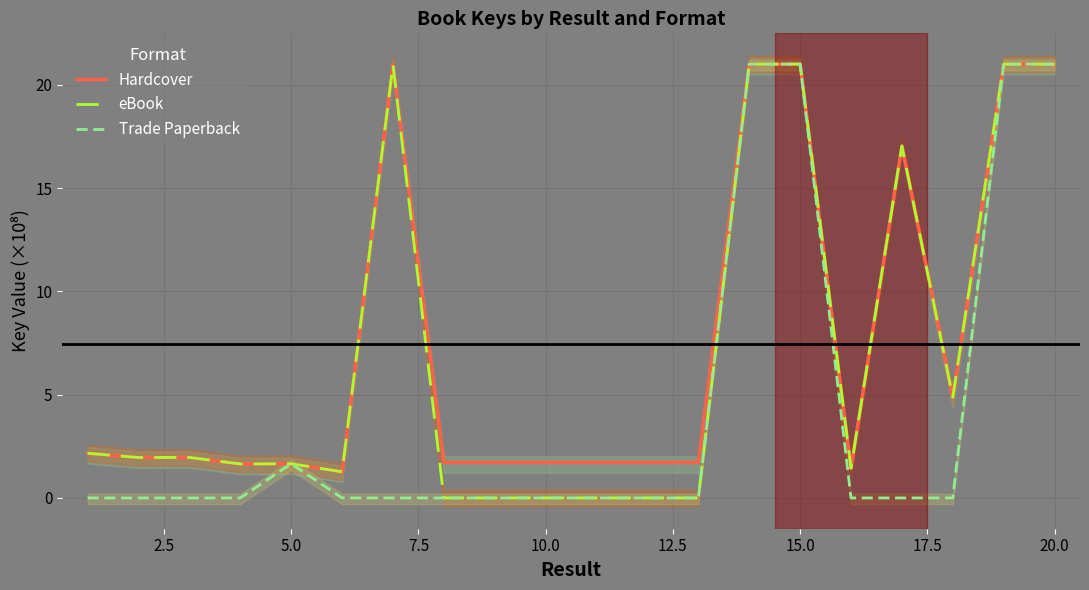

The value of Hardcover at 15.0 is 30.7. True or false?

False